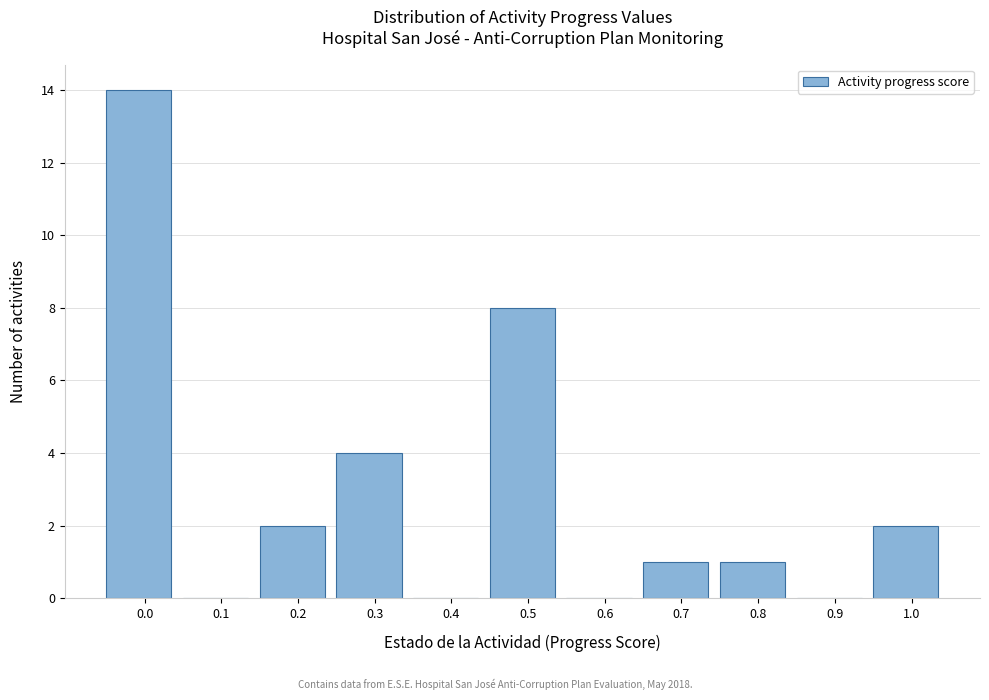

Reading right to left, transcribe all the data shown in this chart.

1.0=2	0.9=0	0.8=1	0.7=1	0.6=0	0.5=8	0.4=0	0.3=4	0.2=2	0.1=0	0.0=14